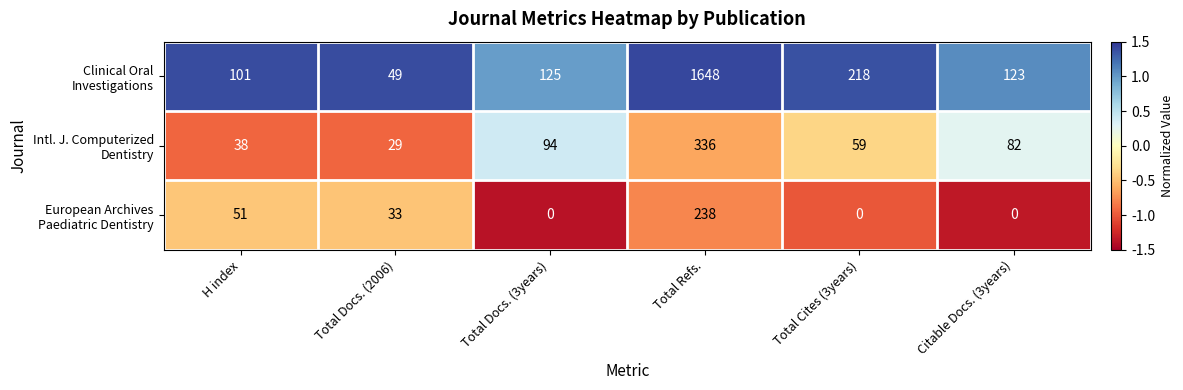

What is the spread (max minus min) of values at Total Docs. (3years)?

125